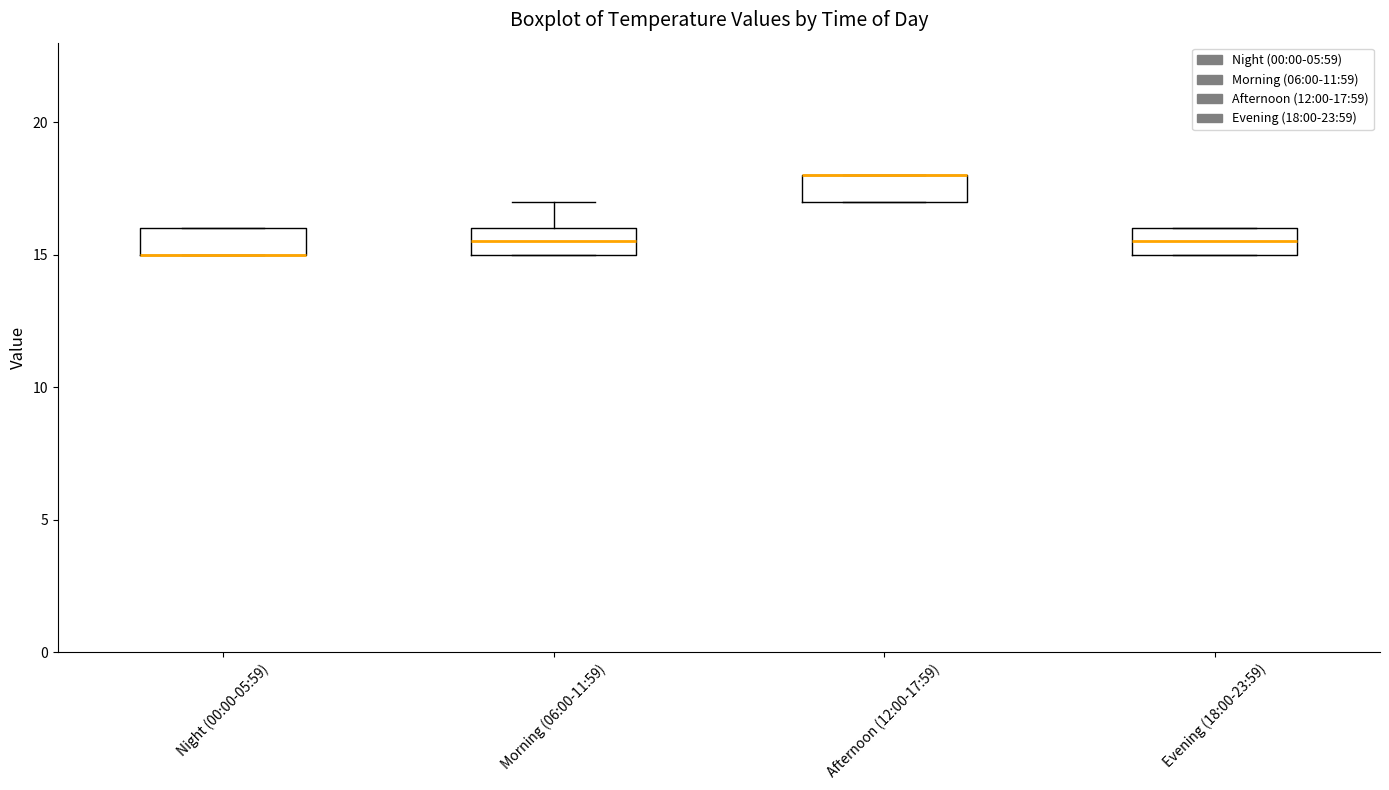

Reading left to right, transcribe this box plot: for each box, give where its median line is, the range the box spans, and where its two whiskers end, as read against the y-axis. The values are not printed on the chart, so give them approximately, as read against the axis.

Night (00:00-05:59): median 15.0 (drawn on the box's lower edge), box 15.0 to 16.0, whiskers 15.0 to 16.0
Morning (06:00-11:59): median 15.5, box 15.0 to 16.0, whiskers 15.0 to 17.0
Afternoon (12:00-17:59): median 18.0 (drawn on the box's upper edge), box 17.0 to 18.0, whiskers 17.0 to 18.0
Evening (18:00-23:59): median 15.5, box 15.0 to 16.0, whiskers 15.0 to 16.0